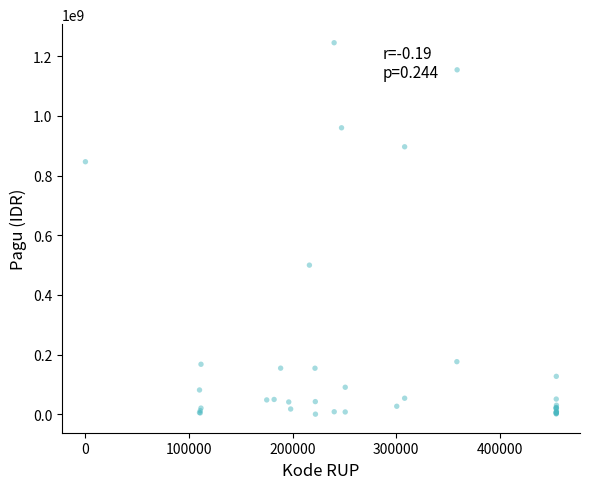

What Y value in the scatter plot is closest to 622840000?

499932000